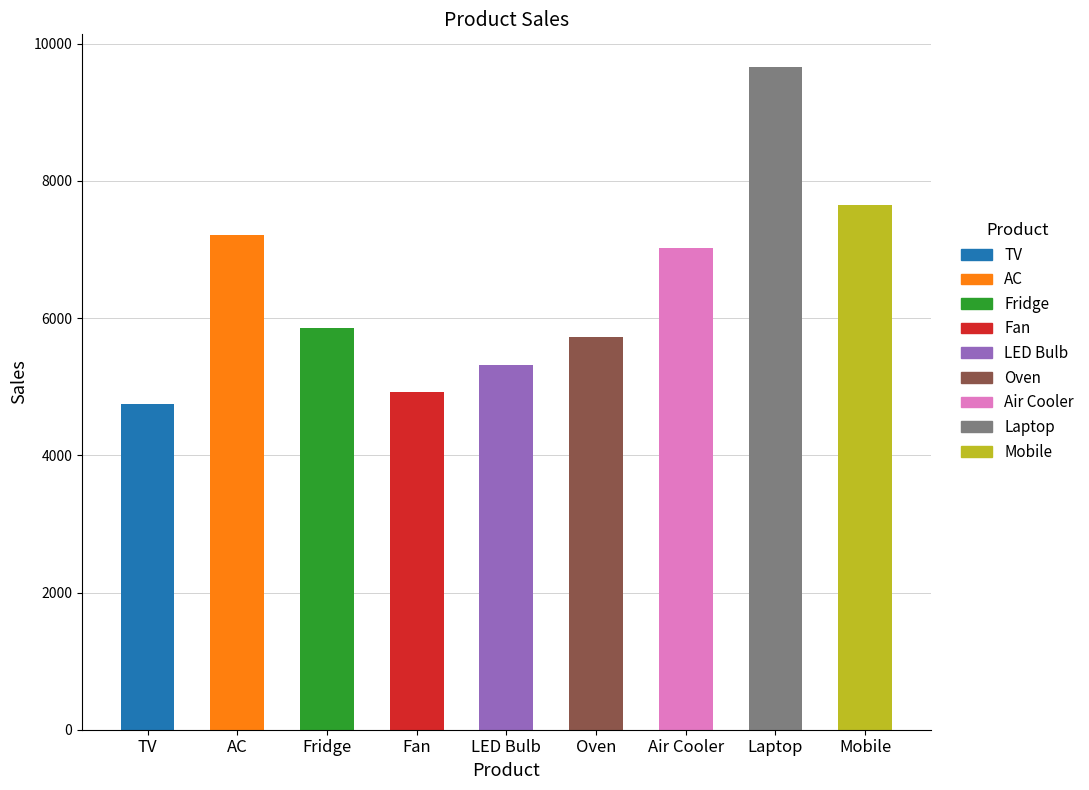

What is the change in value from AC to Fridge?

-1359